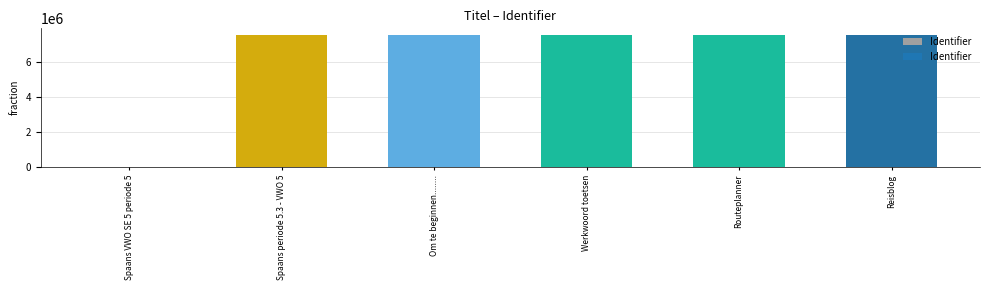

The chart shows a value of 7566974 at Spaans periode 5.3 - VWO 5. True or false?

True